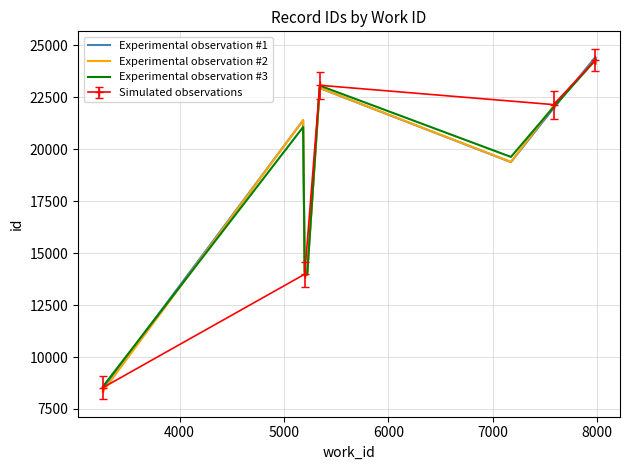

What is the highest value of the Simulated observations series?

24298